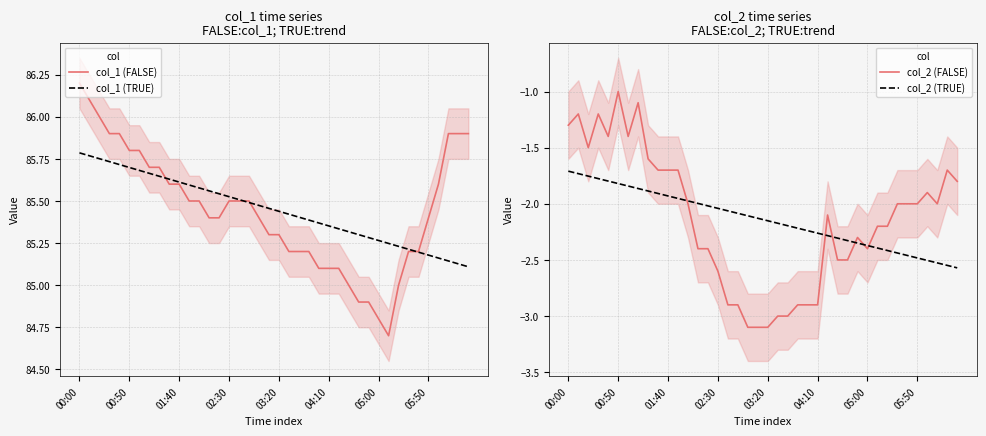

True or false: col_2 (TRUE) and col_1 (FALSE) intersect in this chart.

False